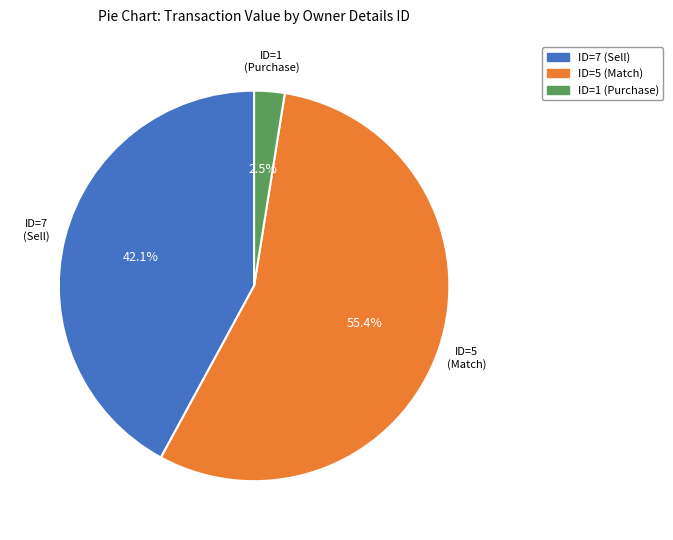

Which slice represents more than half of the pie?

ID=5 (Match)